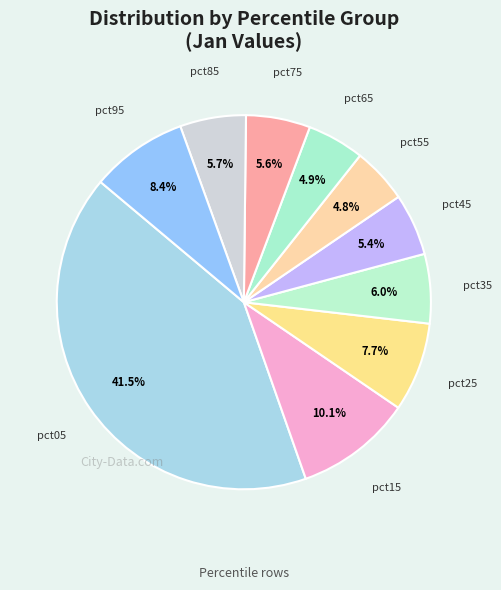

How many slices are in this pie chart?

10